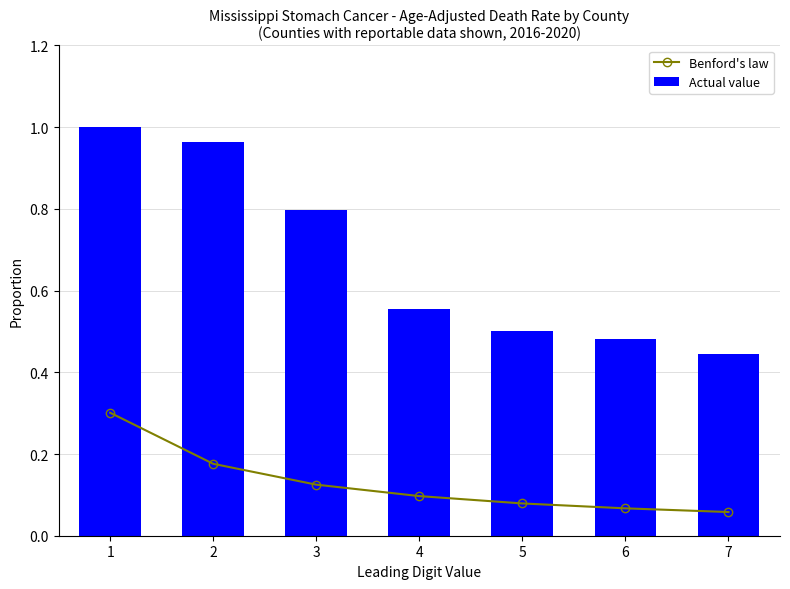

Is it true that Benford's law equals 0.1 at 2?

False